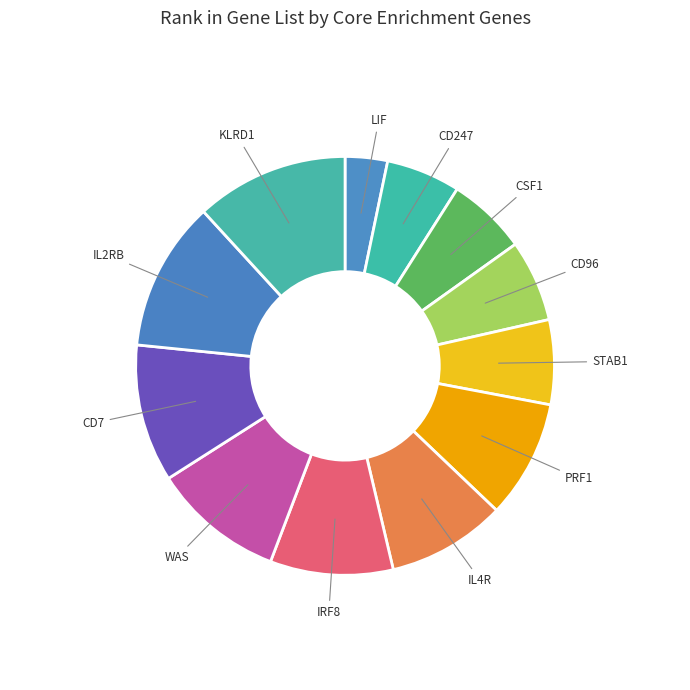

Is there any slice that represents more than half of the pie?

No